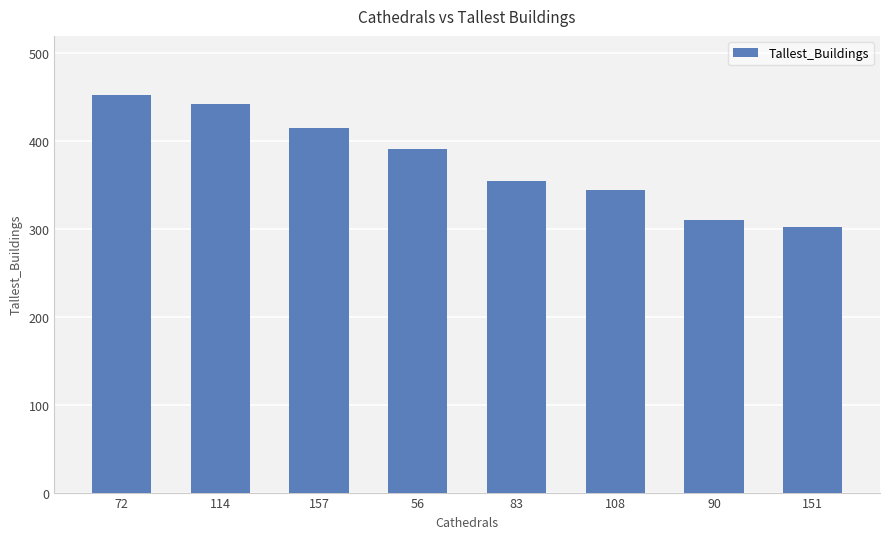

List the labels in order of value, largest first.

72, 114, 157, 56, 83, 108, 90, 151